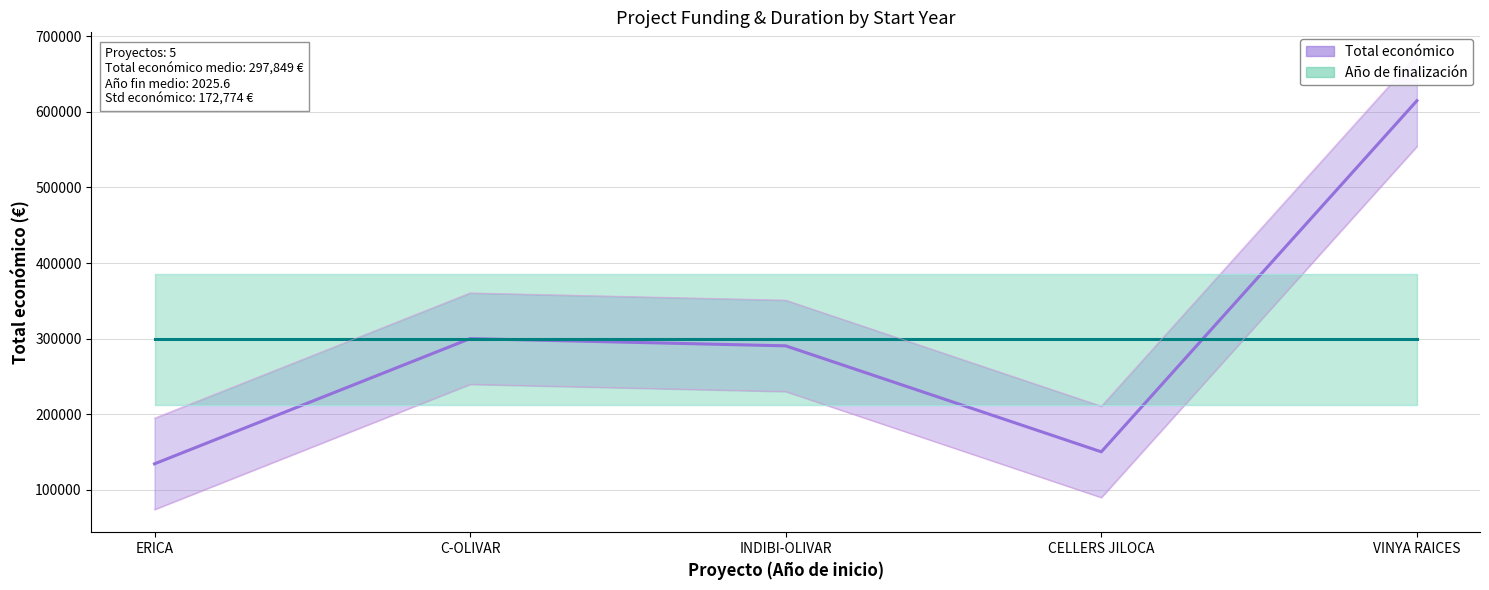

What is the label of the 5th point from the right?

ERICA